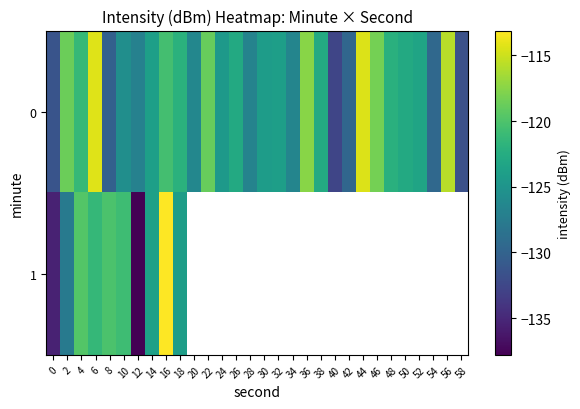

Which has a higher value, 10 or 30?

30